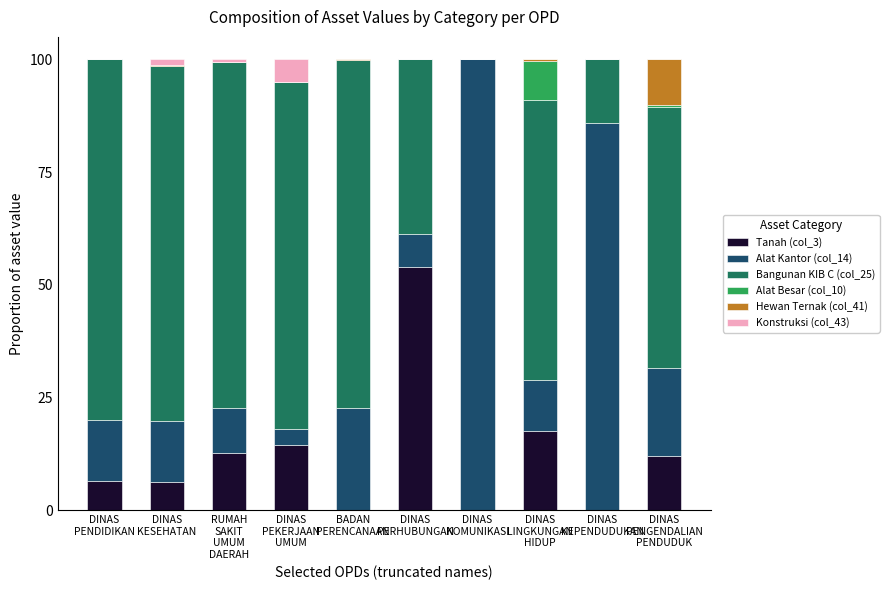

What is the sum of all Tanah (col_3) values?

123.2